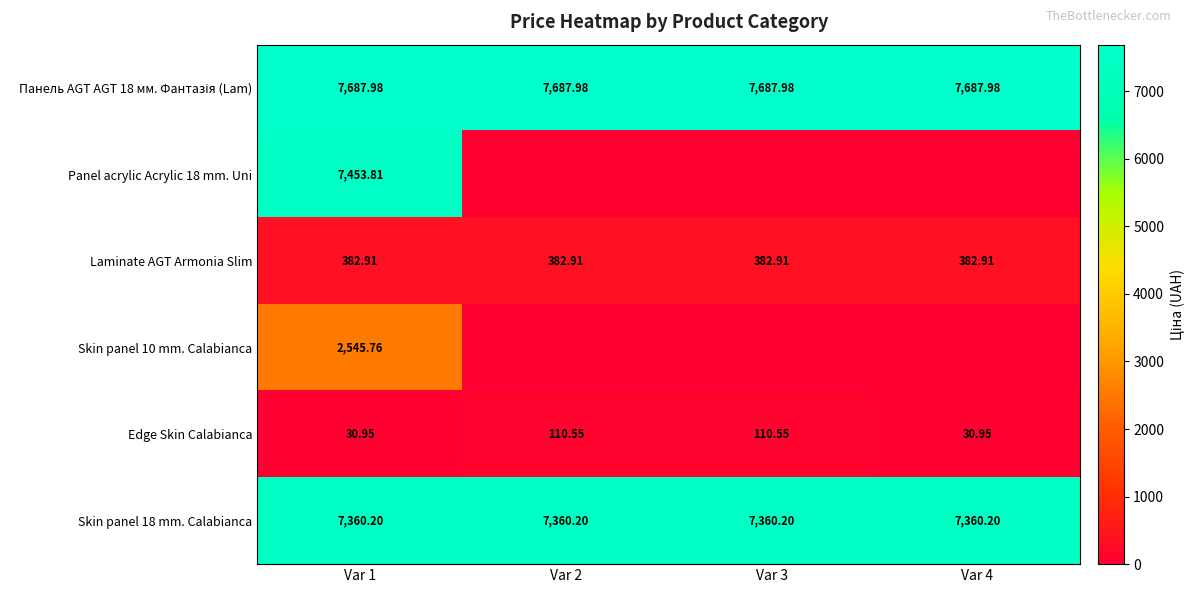

What is the sum of all Laminate AGT Armonia Slim values?

1531.6